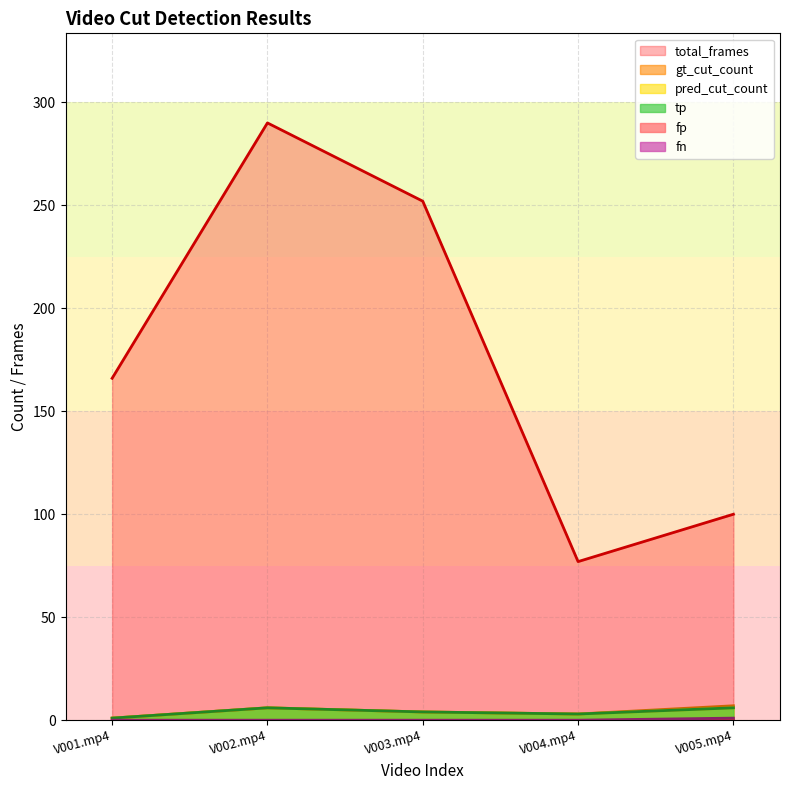

True or false: fn and pred_cut_count cross at least once.

False